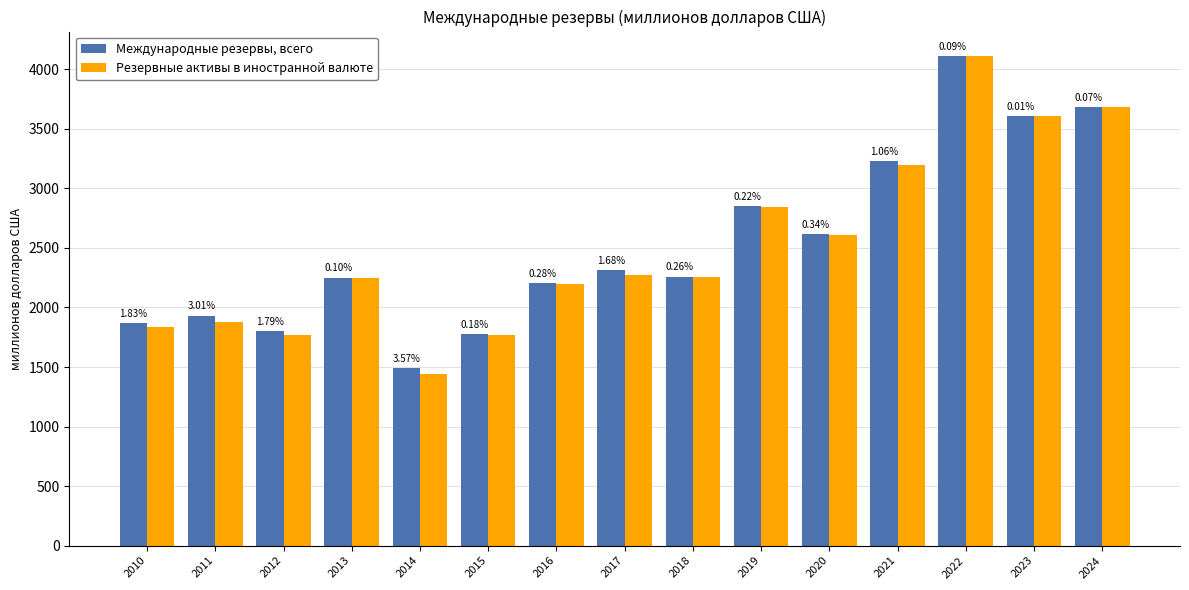

Does the chart contain stacked bars?

No